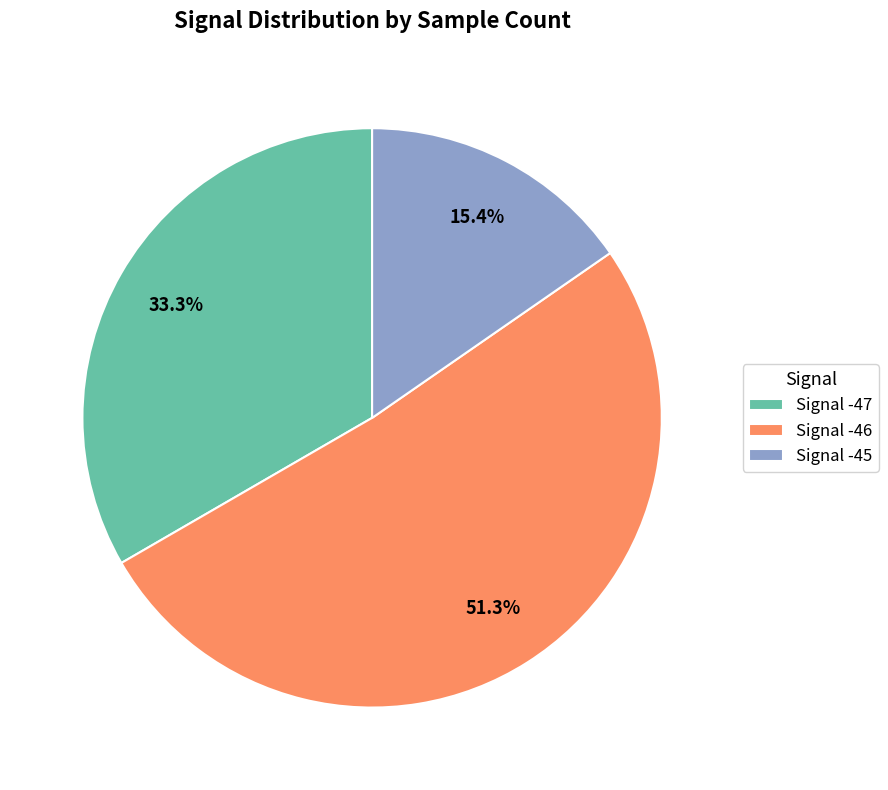

What portion of the pie excludes Signal -47?

66.7%